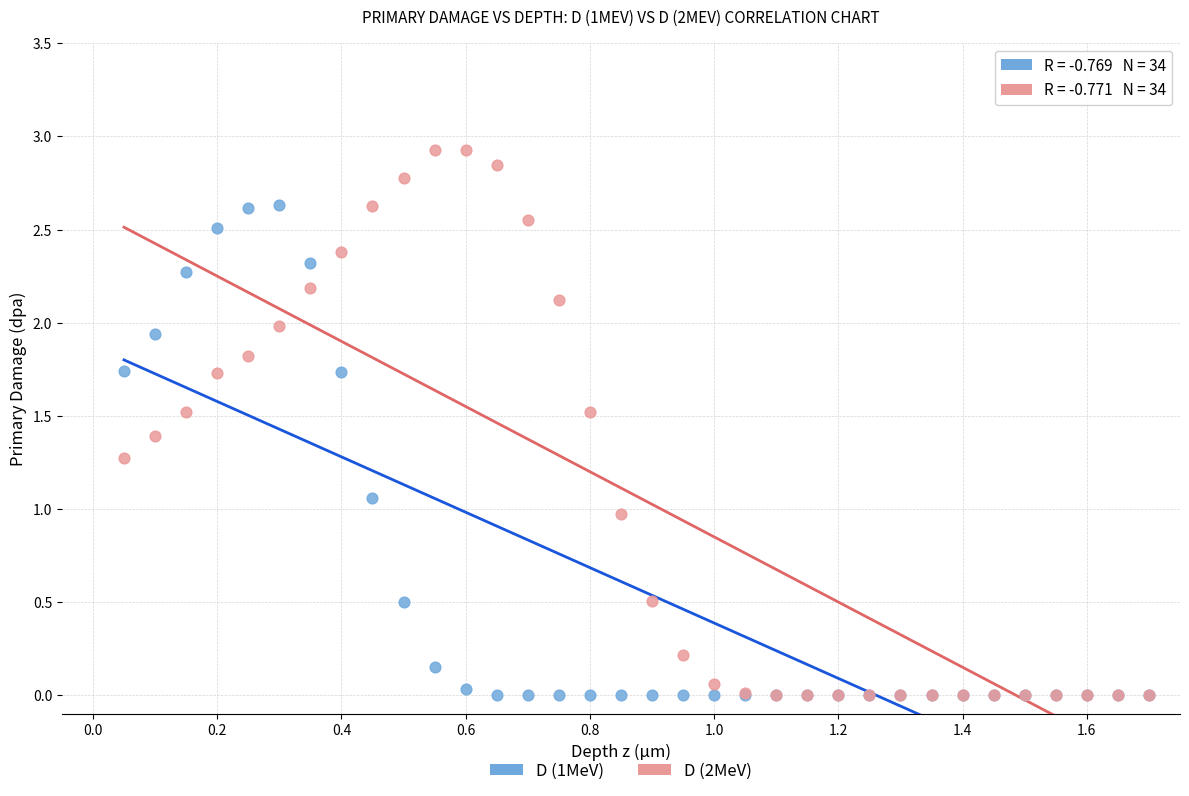

What are all the series names shown in the legend?

D (1MeV), D (2MeV)